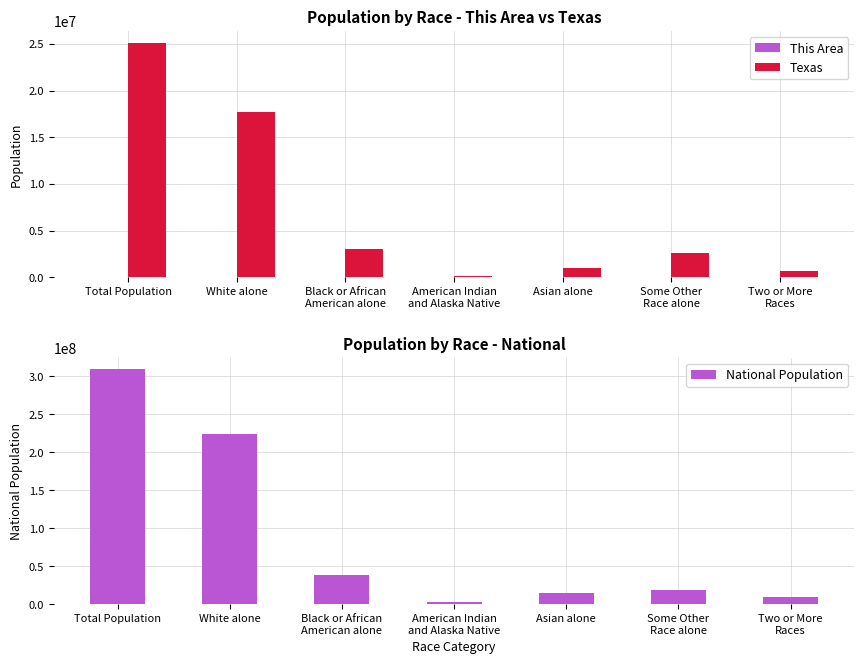

Which category has the highest value in the Texas series?

Total Population